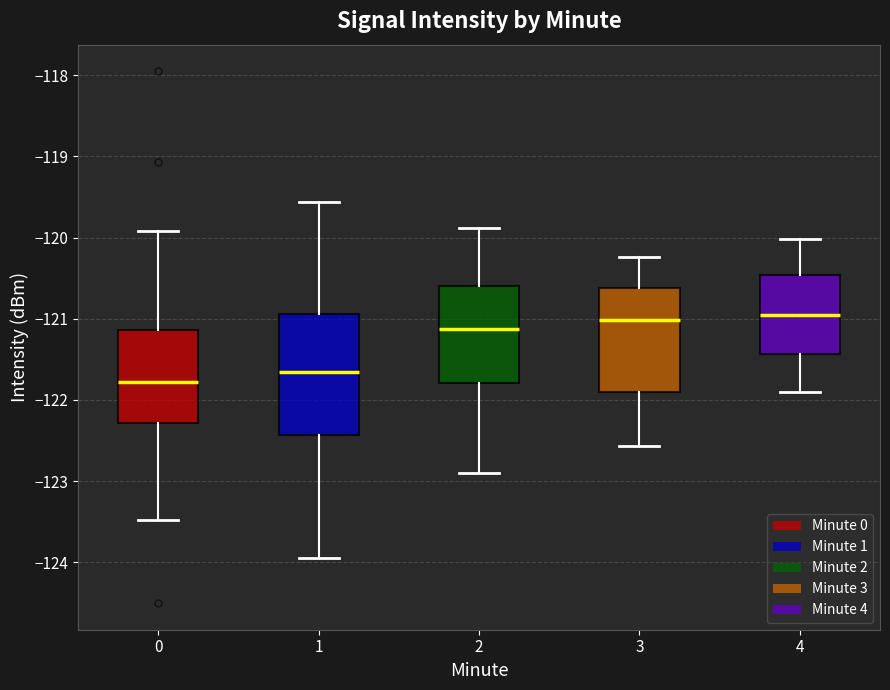

Comparing the boxes themselves (not the whiskers), which one is the tallest?

1